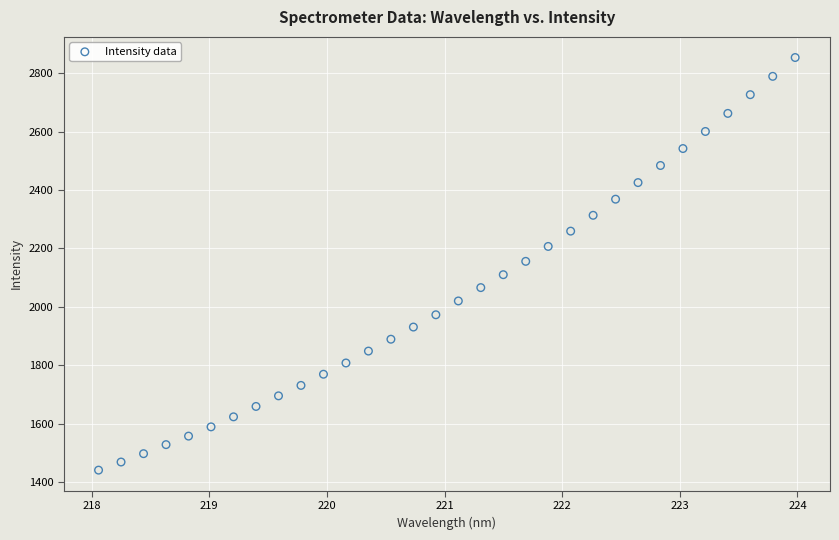

What is the range of X values (max minus min)?

5.9